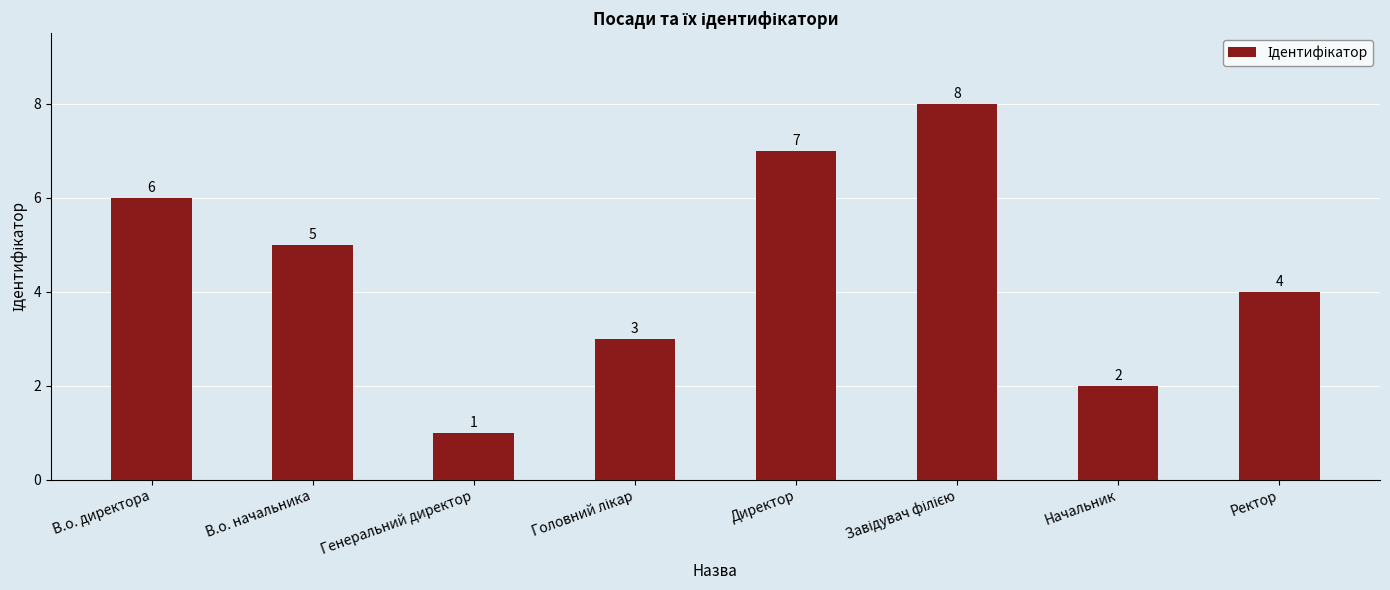

What position from the right is Начальник?

2